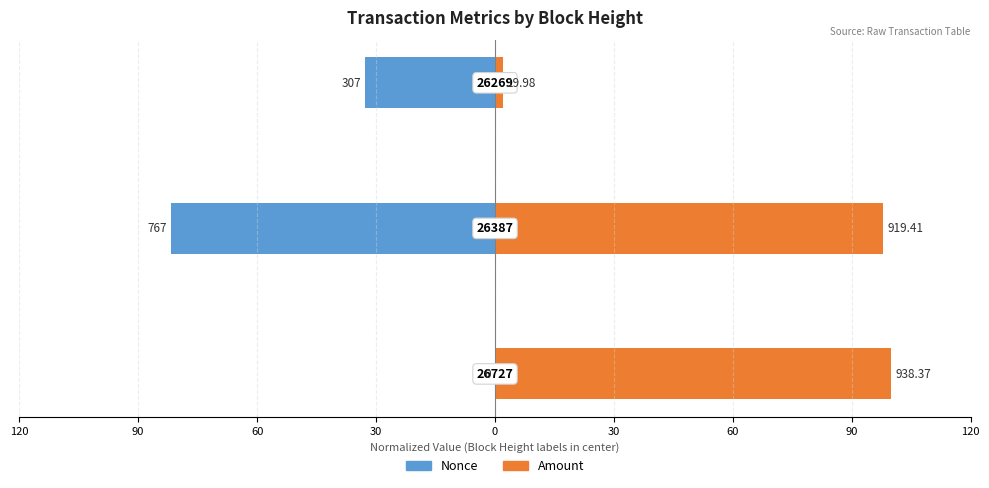

How many bars are there in total?

6